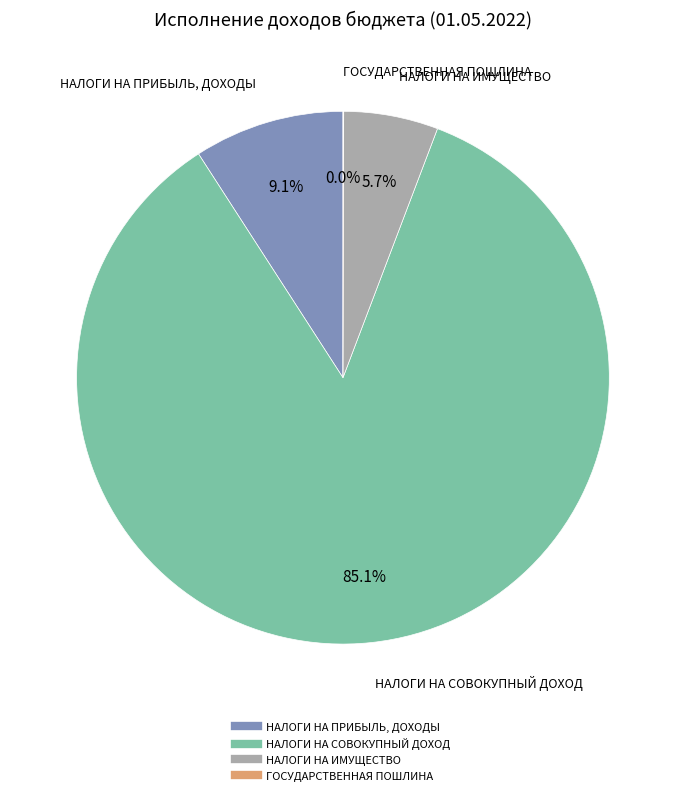

Is there a majority slice in this chart?

Yes